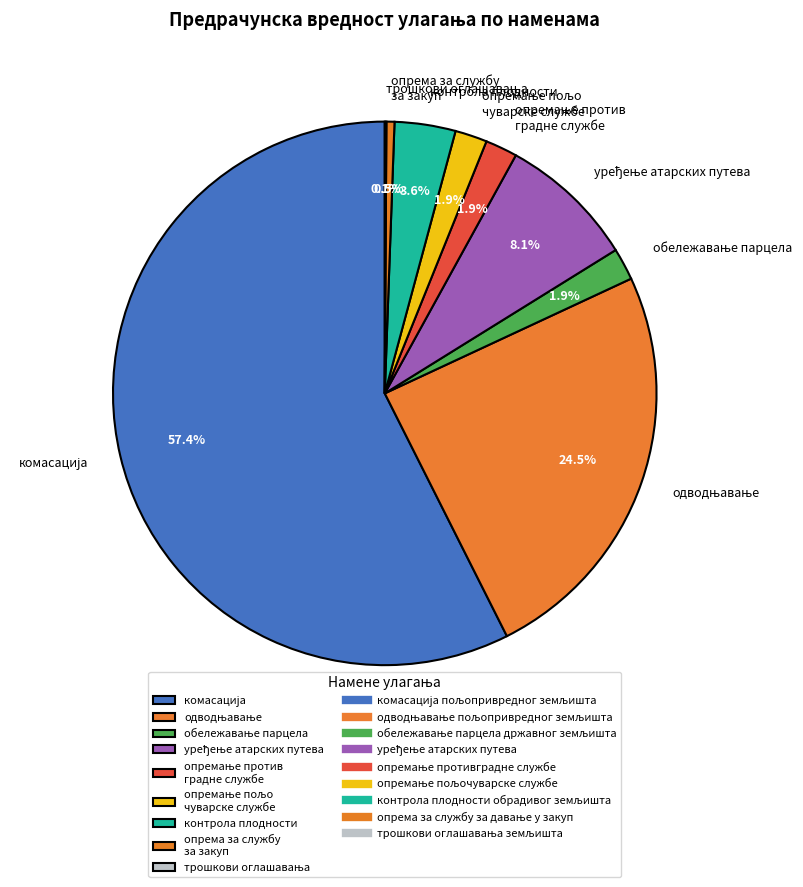

Is there any slice that represents more than half of the pie?

Yes